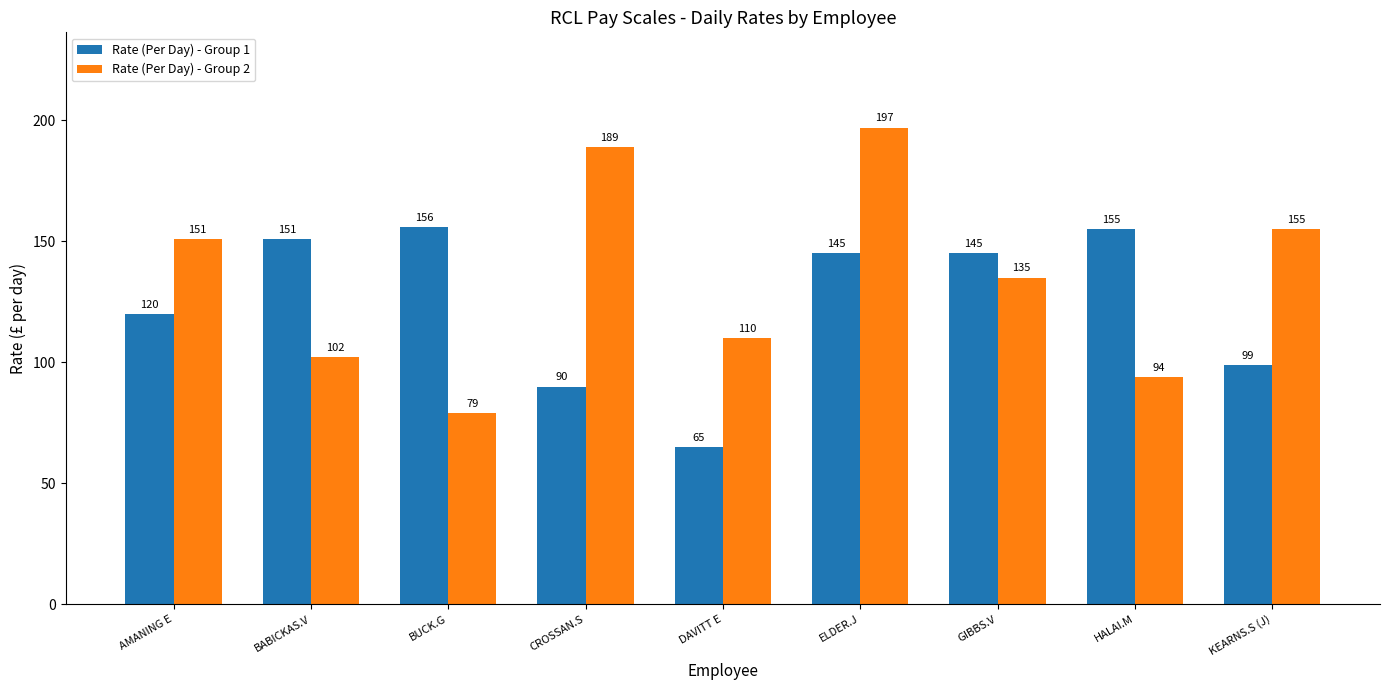

What is the difference between the maximum and minimum values in the Rate (Per Day) - Group 2 series?

118